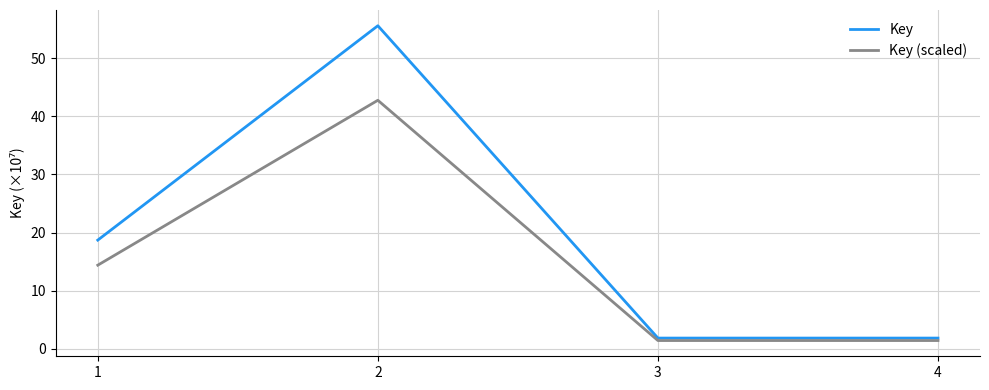

True or false: Key has a value of 55.6 at 2.

True